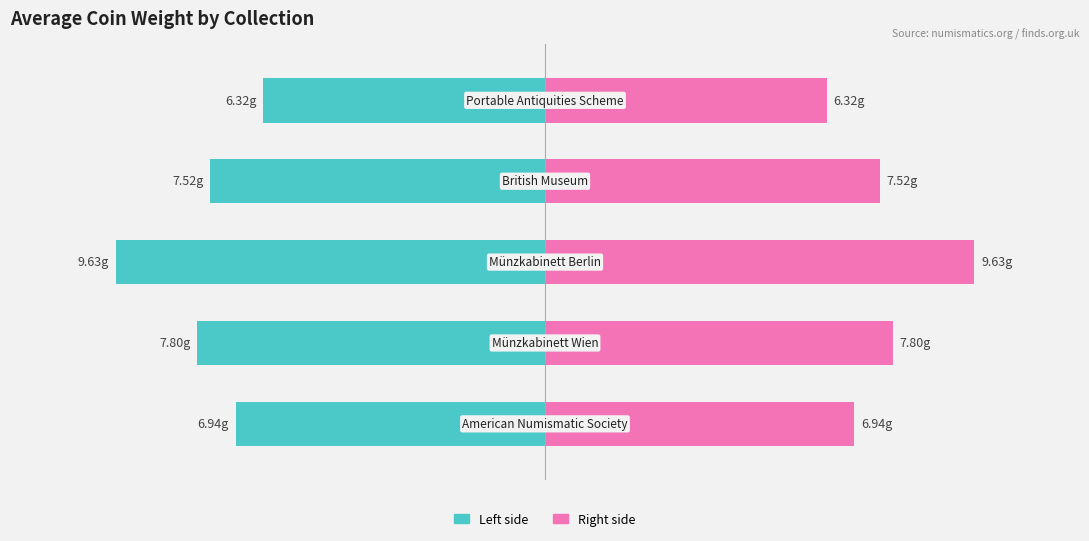

The Avg Weight (Left) series shows -6.9 at 0. True or false?

True